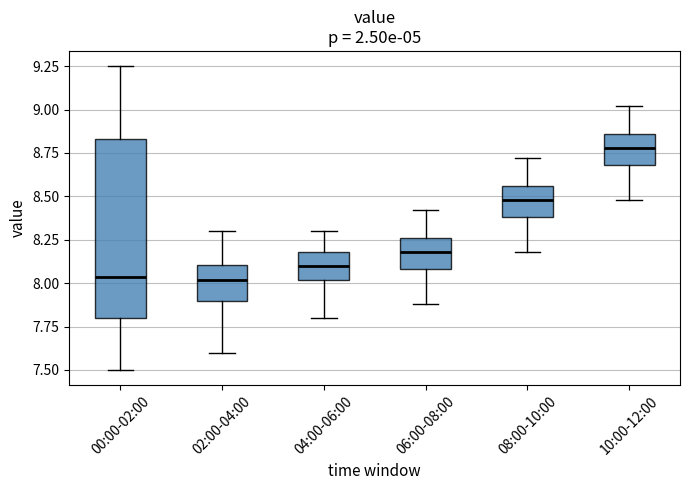

Comparing the boxes themselves (not the whiskers), which one is the tallest?

00:00-02:00